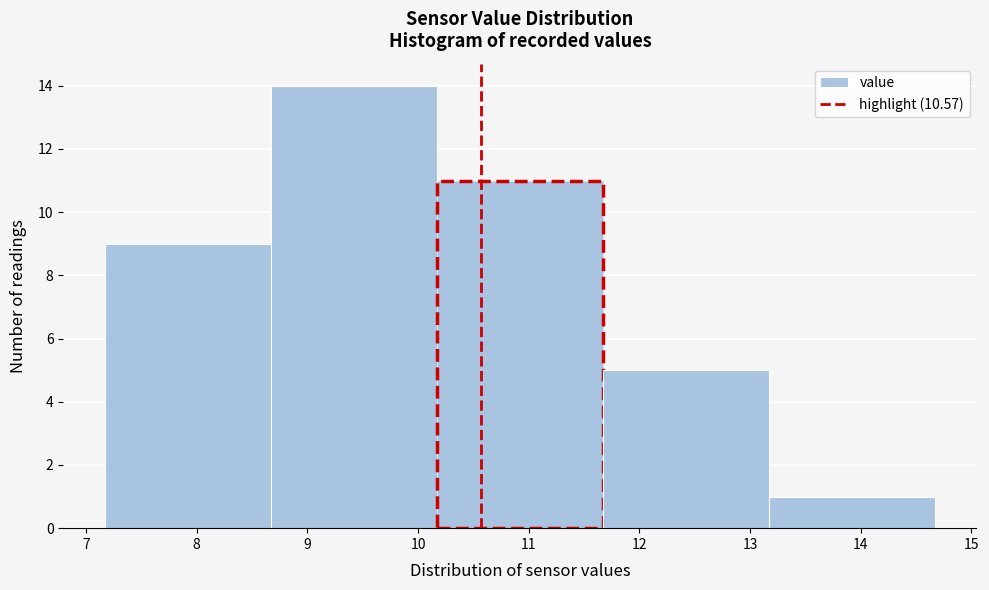

Reading left to right, list every bar in this chart as the range it spans on the x-axis followed by its height. Neither the bar edges nor the heights are printed on the chart, so give them approximately, as read against the axes.

7.17 to 8.67: 9
8.67 to 10.17: 14
10.17 to 11.67: 11
11.67 to 13.17: 5
13.17 to 14.67: 1